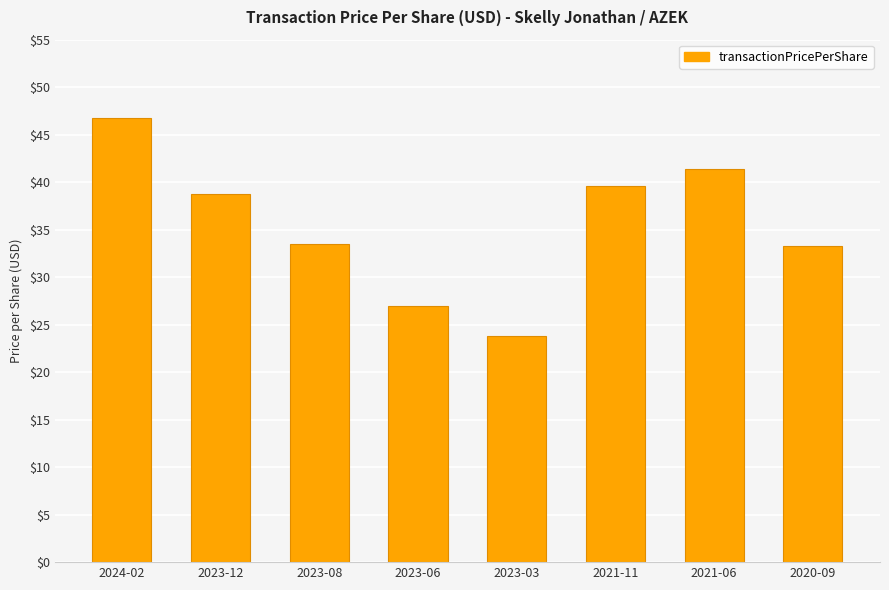

What is the label of the 3rd bar from the right?

2021-11